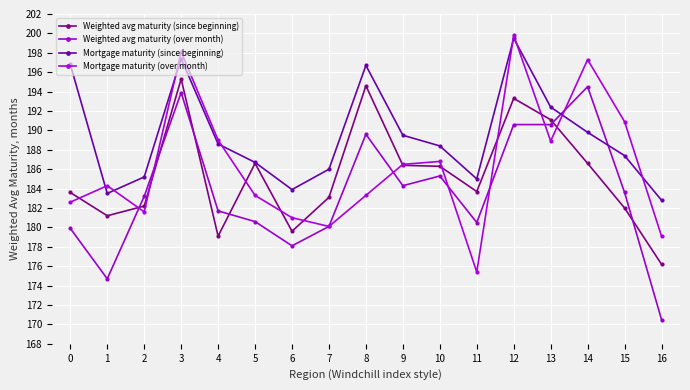

What is the value of the Mortgage maturity (over month) point at the 9th from the left?

183.3